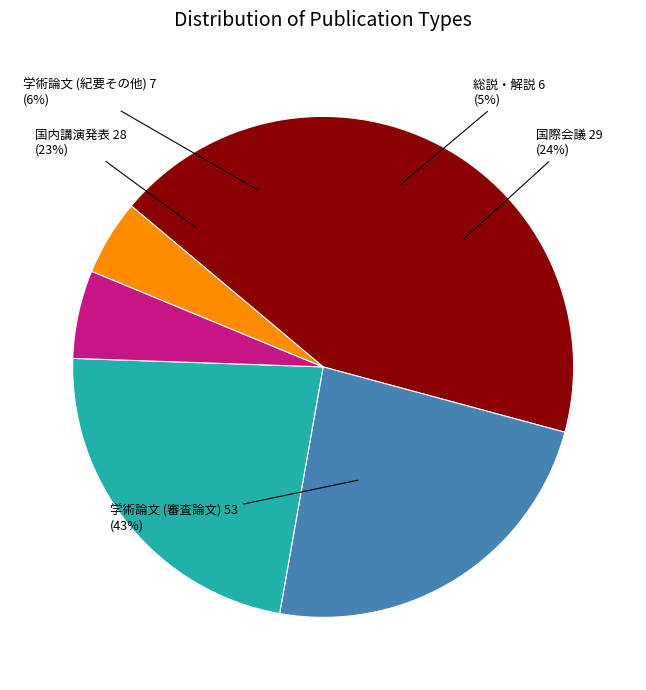

What is the ratio of the value at 総説・解説 to the value at 国内講演発表?

0.2